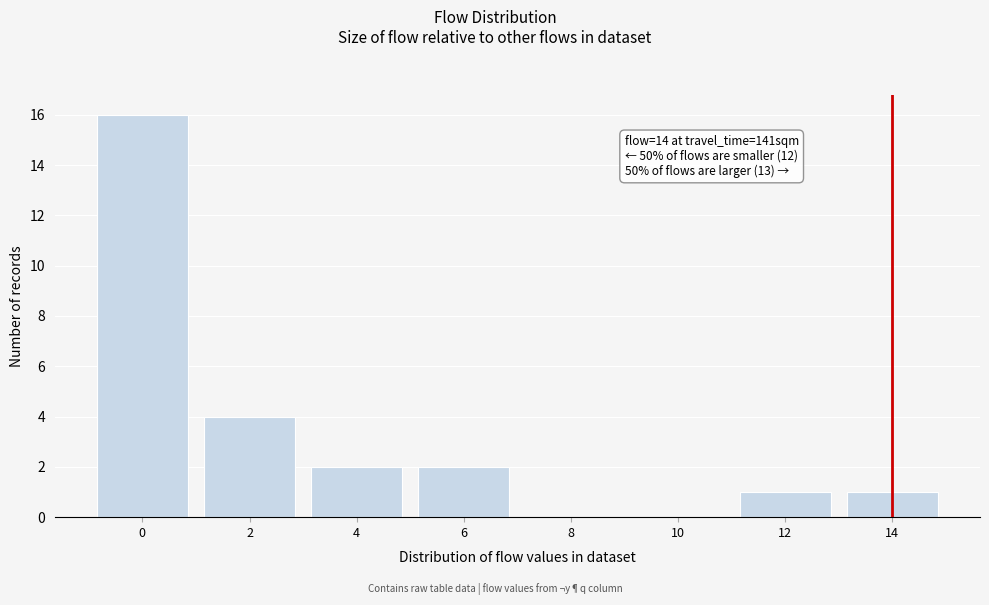

Reading right to left, extract all data points from this chart.

14=1	12=1	10=0	8=0	6=2	4=2	2=4	0=16